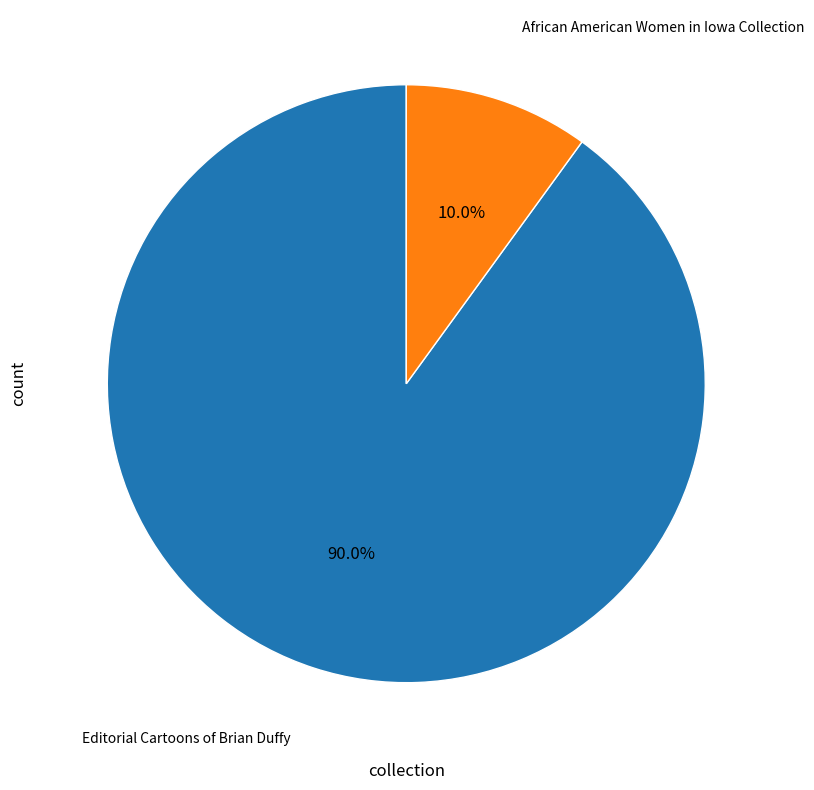

True or false: Editorial Cartoons of Brian Duffy accounts for 76% of the total.

False